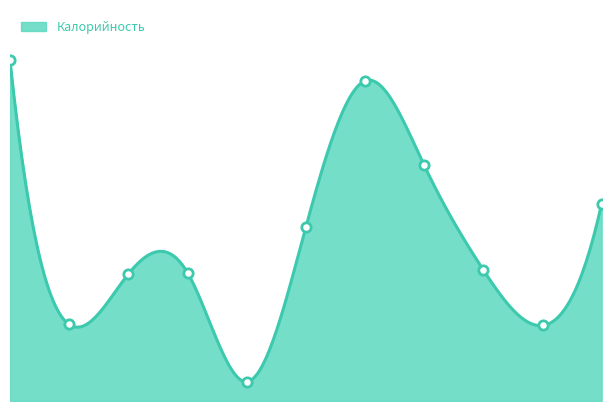

What is the change in value from борщ с говядиной to кондитерское изделие?

-34.6